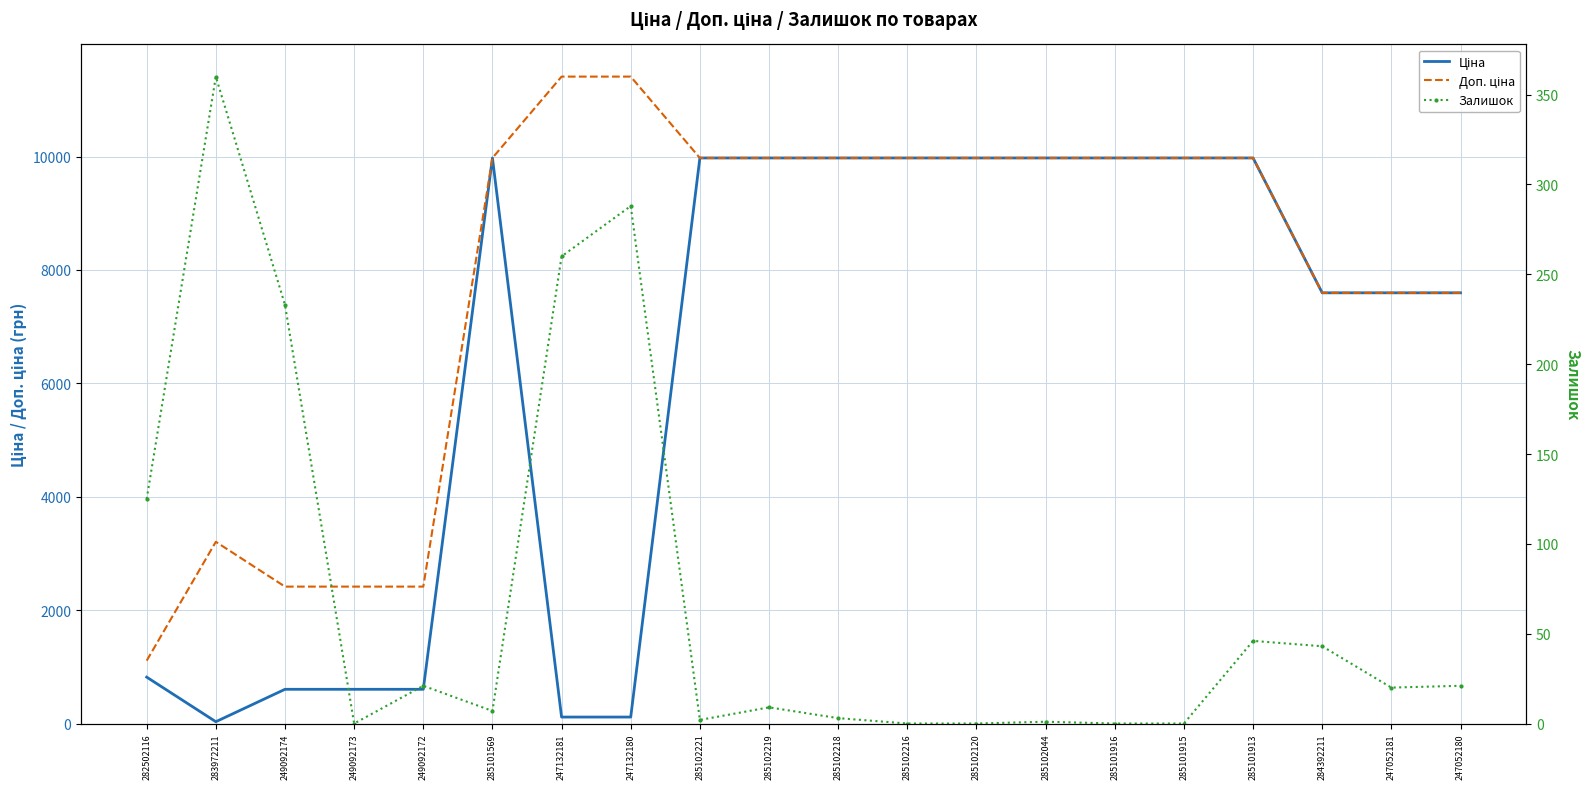

What is the total value across all series at 249092172?

3039.6